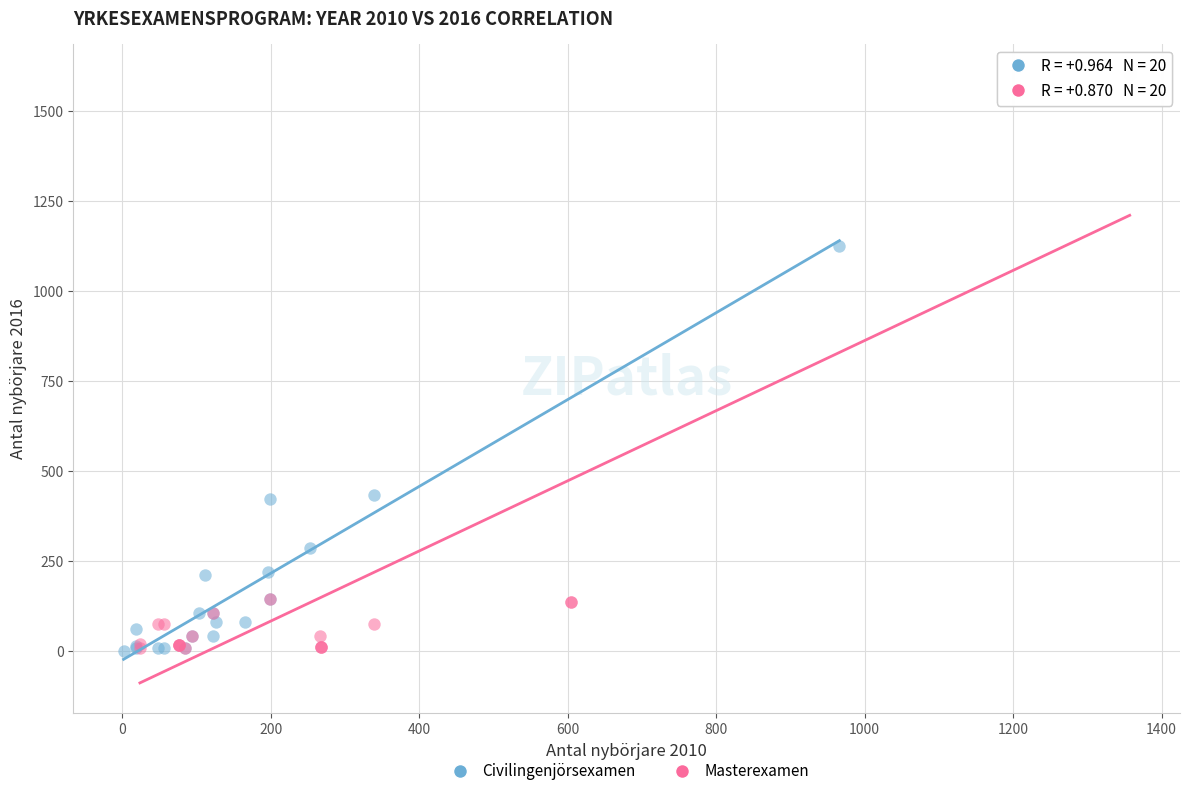

Which series has the largest Y range (max minus min)?

Masterexamen